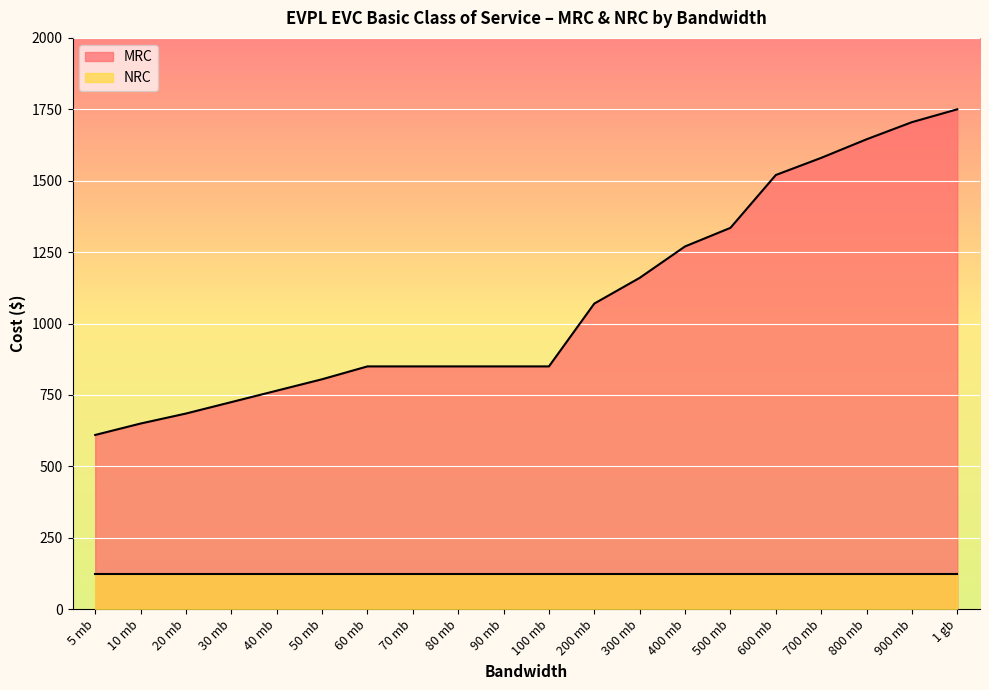

What is the label of the 14th point from the left?

400 mb